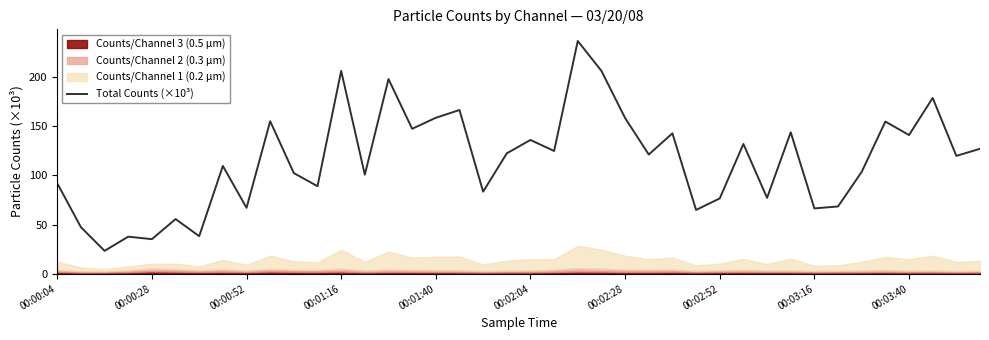

What is the minimum value shown in the chart?

23.3